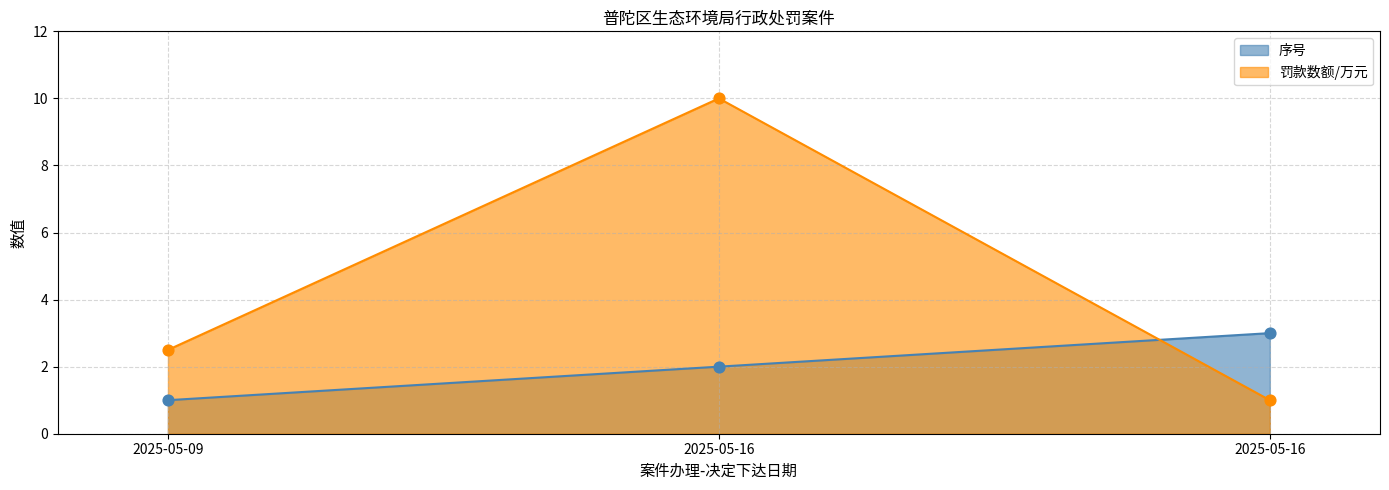

Which series contains the lowest Y value?

序号